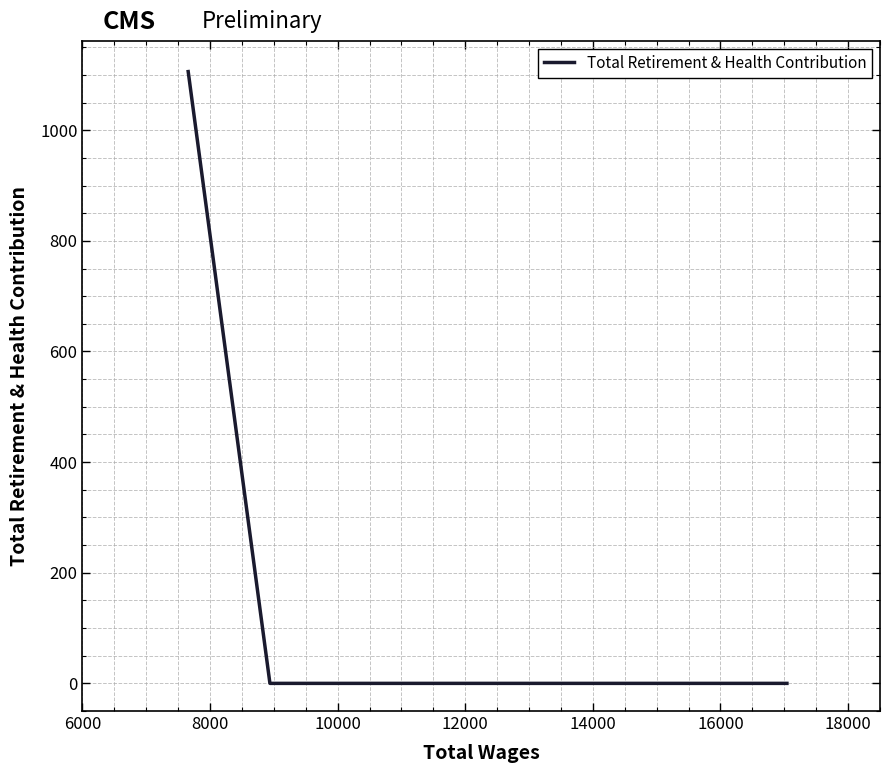

What is the average value?

369